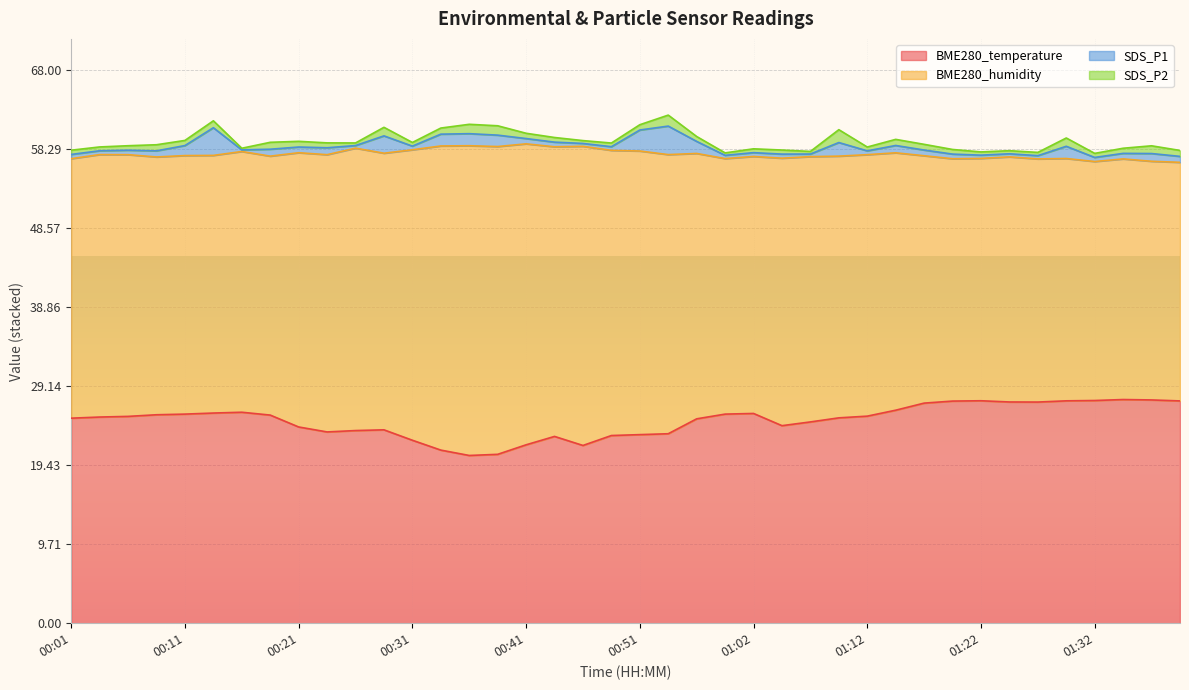

True or false: SDS_P1 and BME280_humidity intersect in this chart.

False